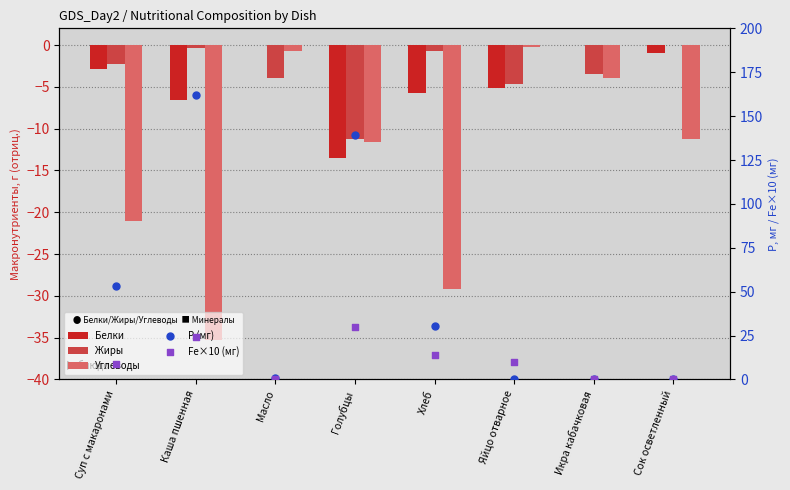

What are all the series names shown in the legend?

Белки, Жиры, Углеводы, Р (мг), Fe×10 (мг)